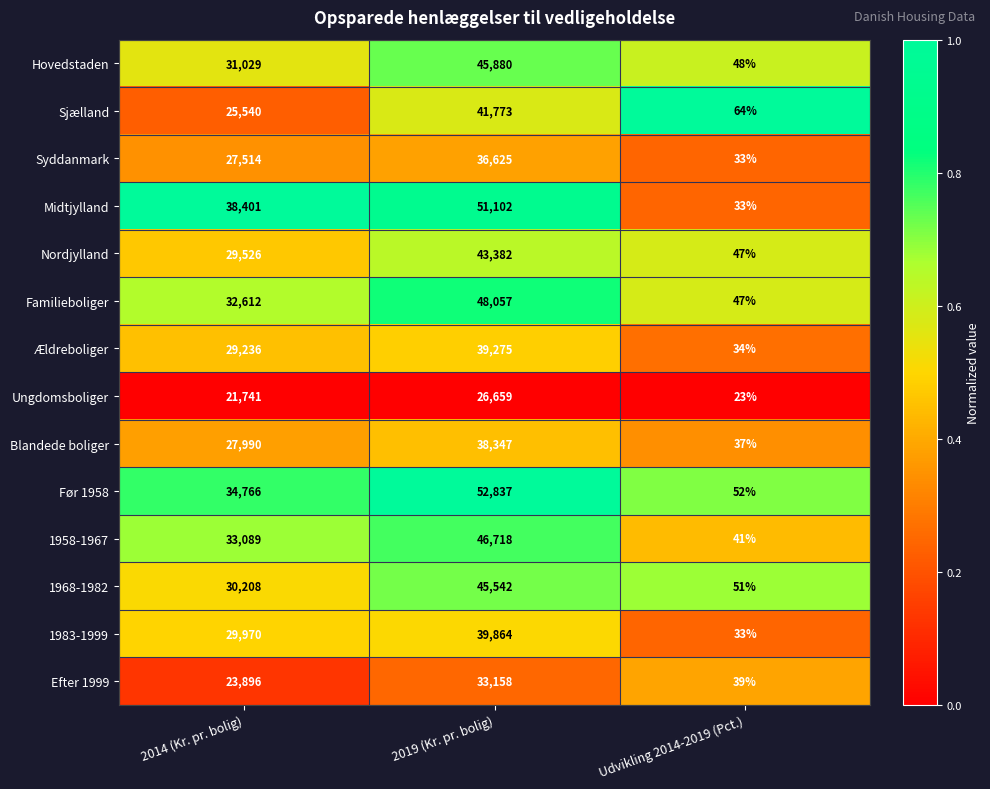

Rank the series by their maximum value, from lowest to highest.

Ungdomsboliger, Efter 1999, Syddanmark, Blandede boliger, Ældreboliger, 1983-1999, Sjælland, Nordjylland, 1968-1982, Hovedstaden, 1958-1967, Familieboliger, Midtjylland, Før 1958